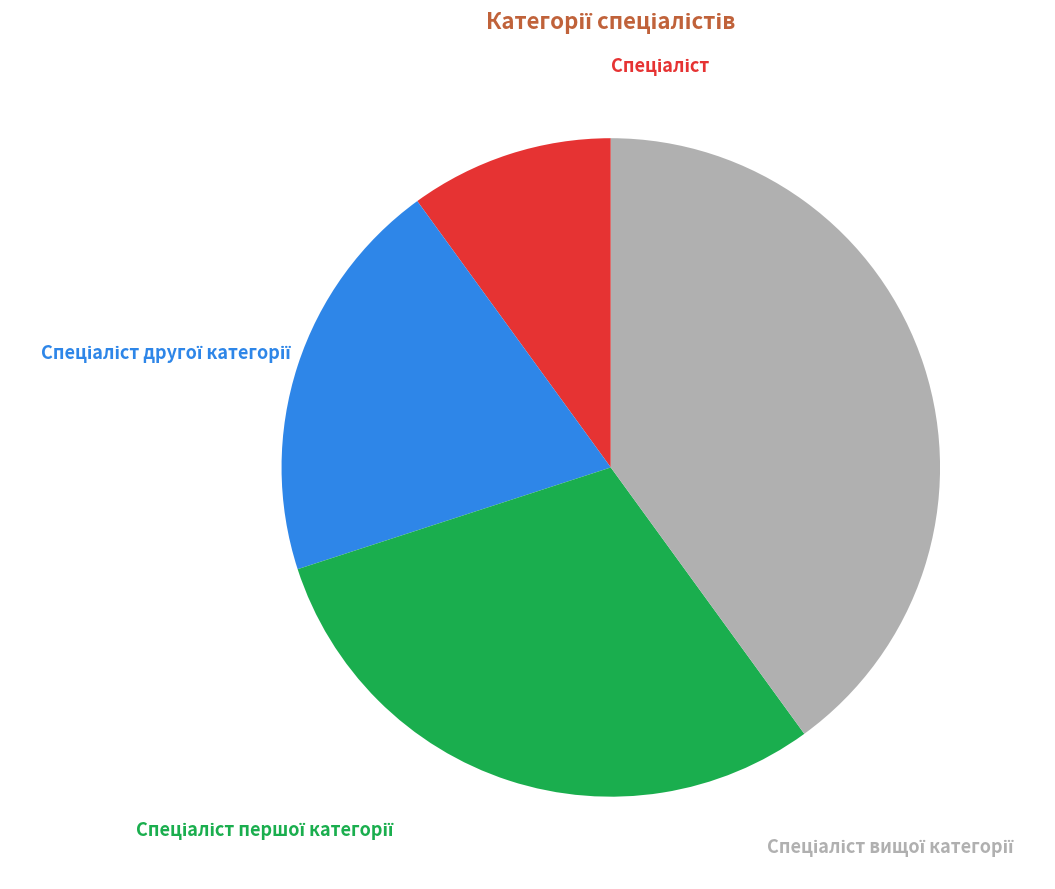

To the nearest percent, what is the difference between the largest and smallest slice percentages?

30%